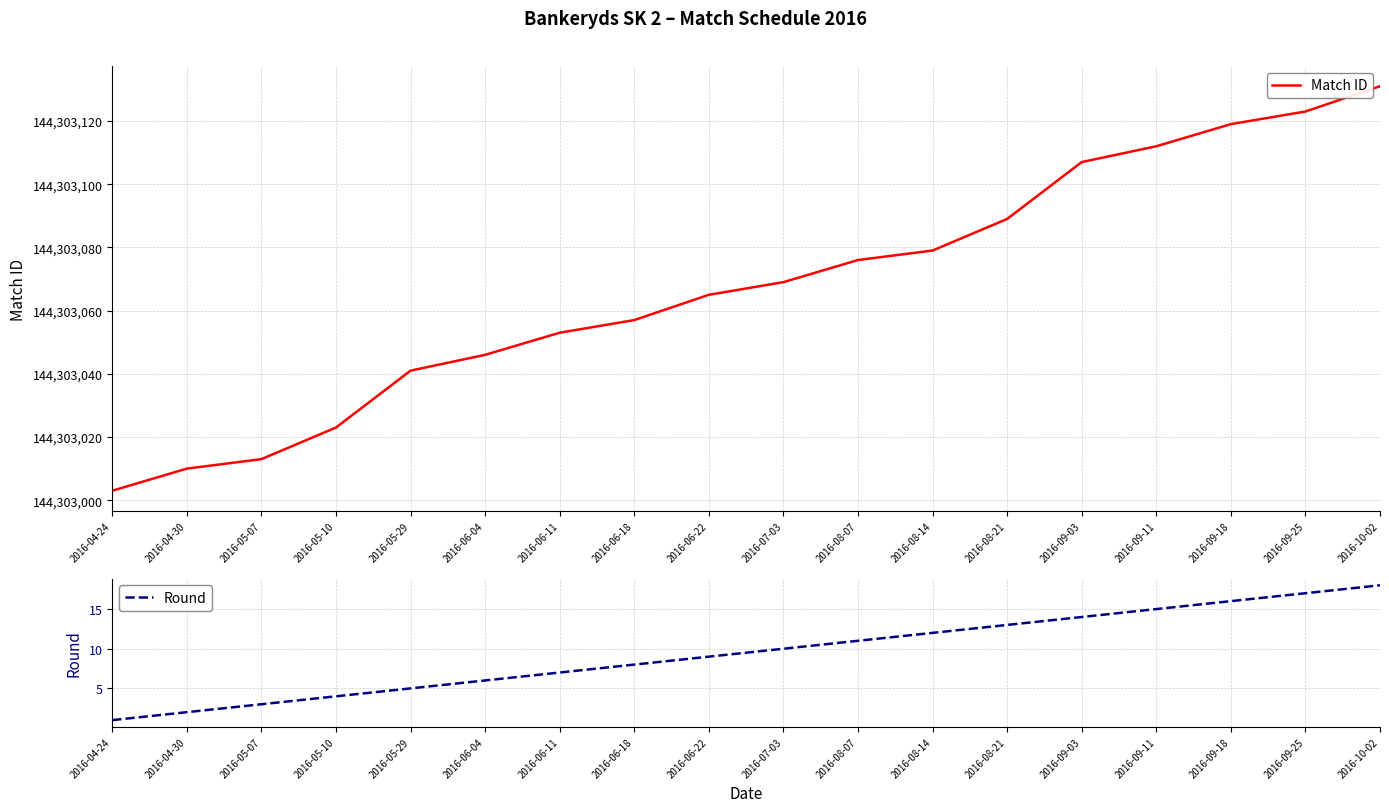

The value of Round at 2016-05-29 is 7. True or false?

False